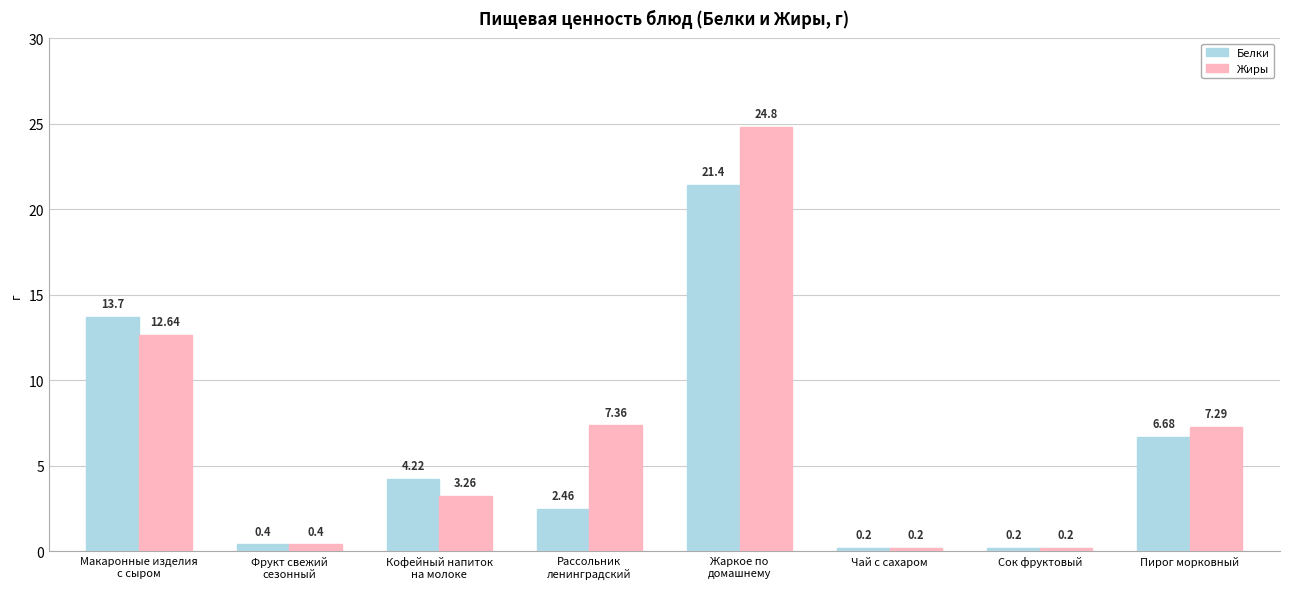

What is the difference between the Жиры values at Сок фруктовый and Пирог морковный?

7.1